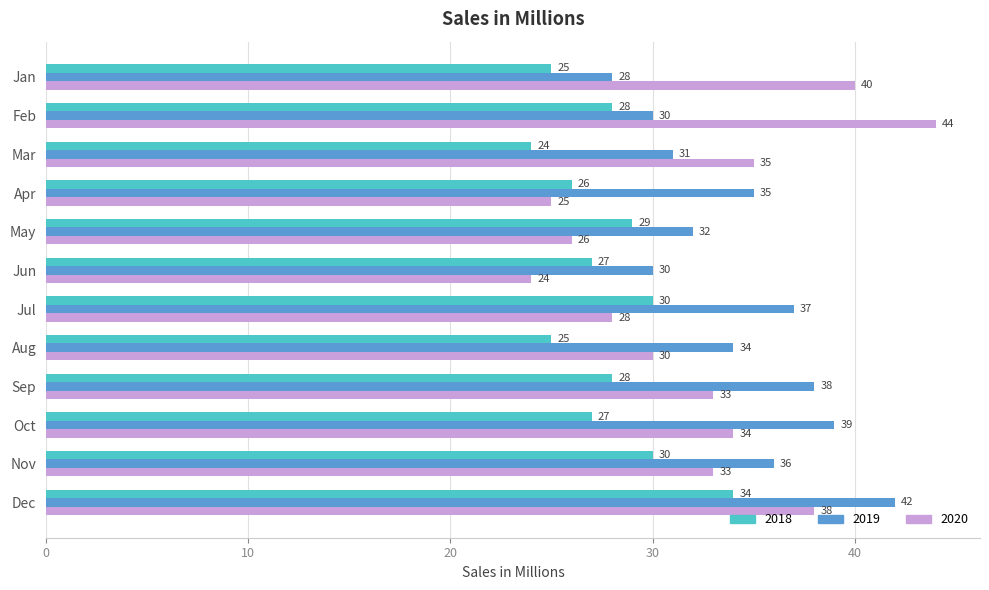

At which category is the sum across all series the highest?

Dec